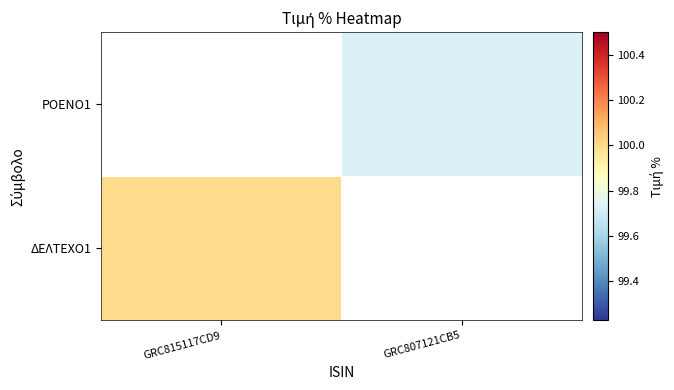

Is it true that ΔΕΛΤΕΧΟ1 equals 34.8 at GRC815117CD9?

False